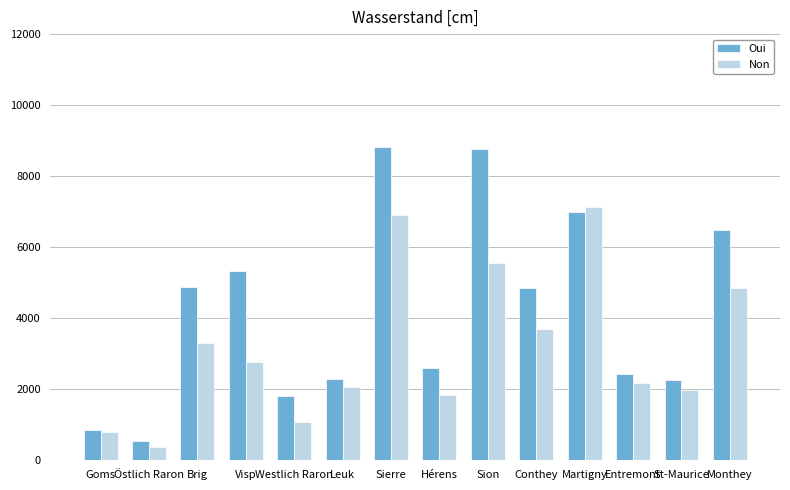

Rank the series by their maximum value, from lowest to highest.

Non, Oui